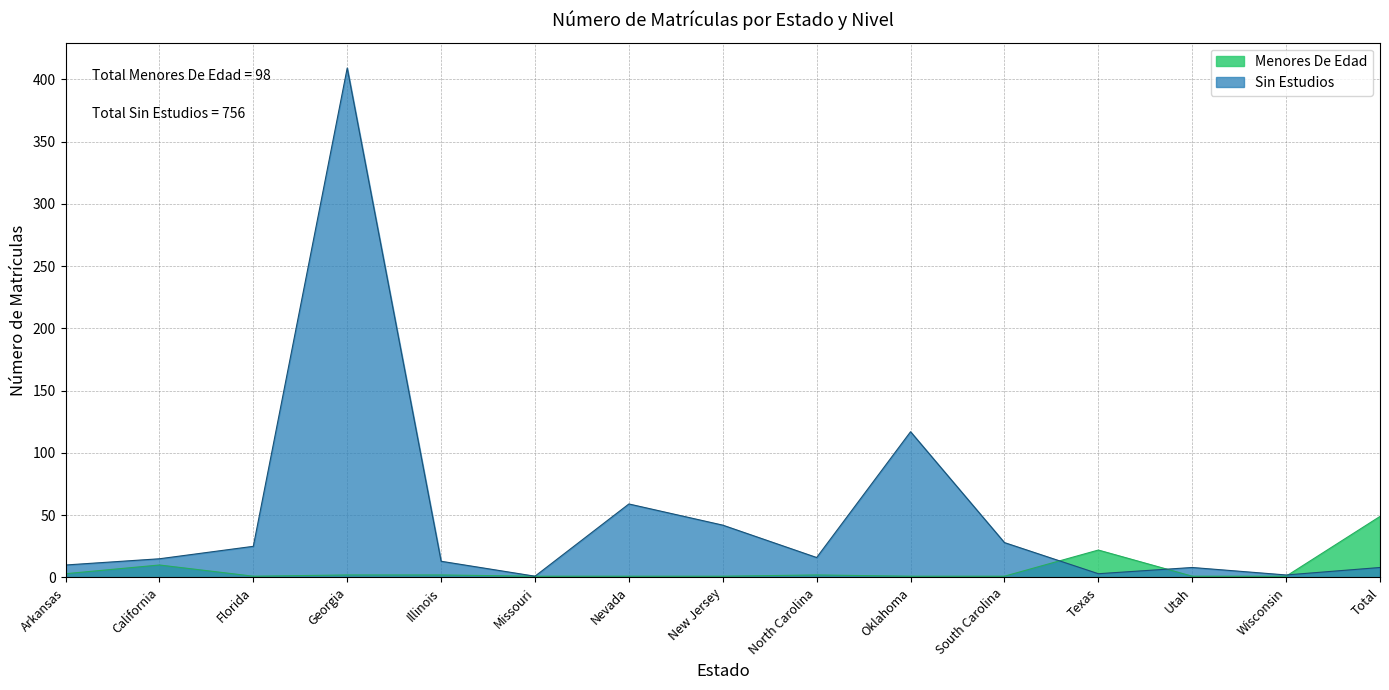

What is the label of the 11th point from the right?

Illinois